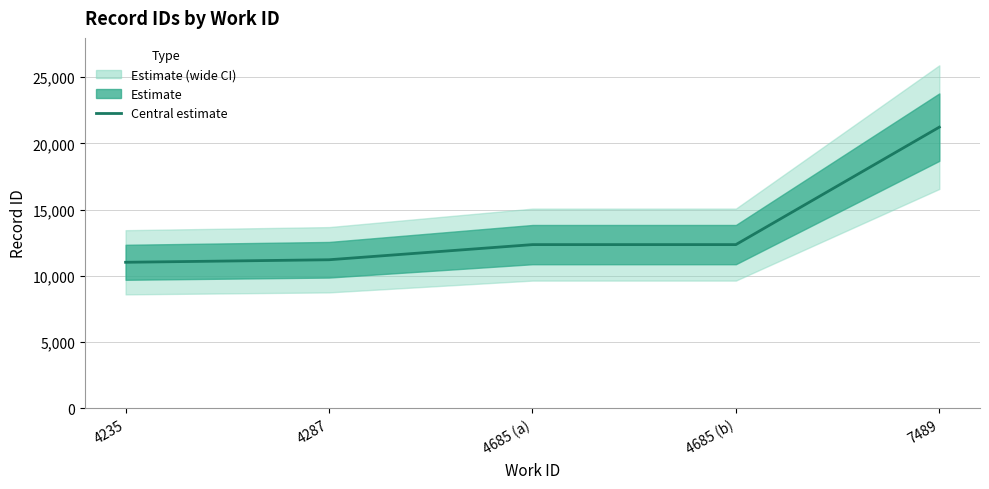

What is the maximum value shown in the chart?

21232